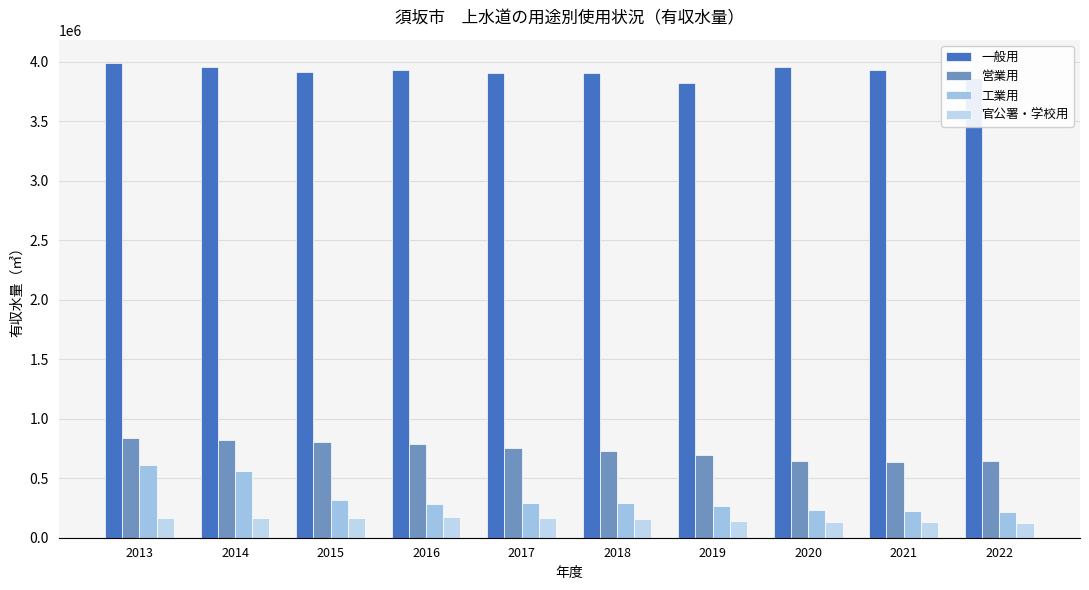

How many groups of bars are there?

10